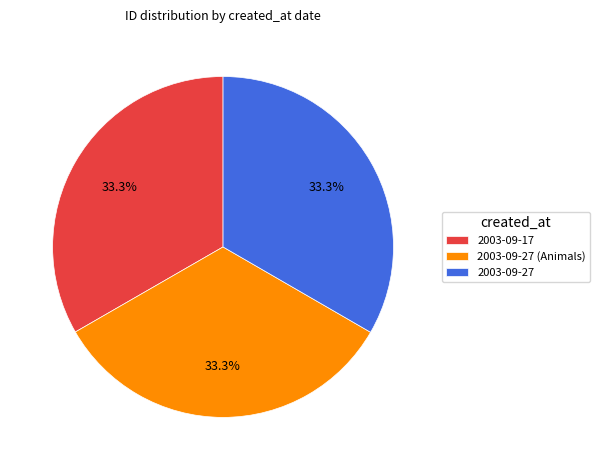

To the nearest percent, what percentage of the pie is 2003-09-17?

33%